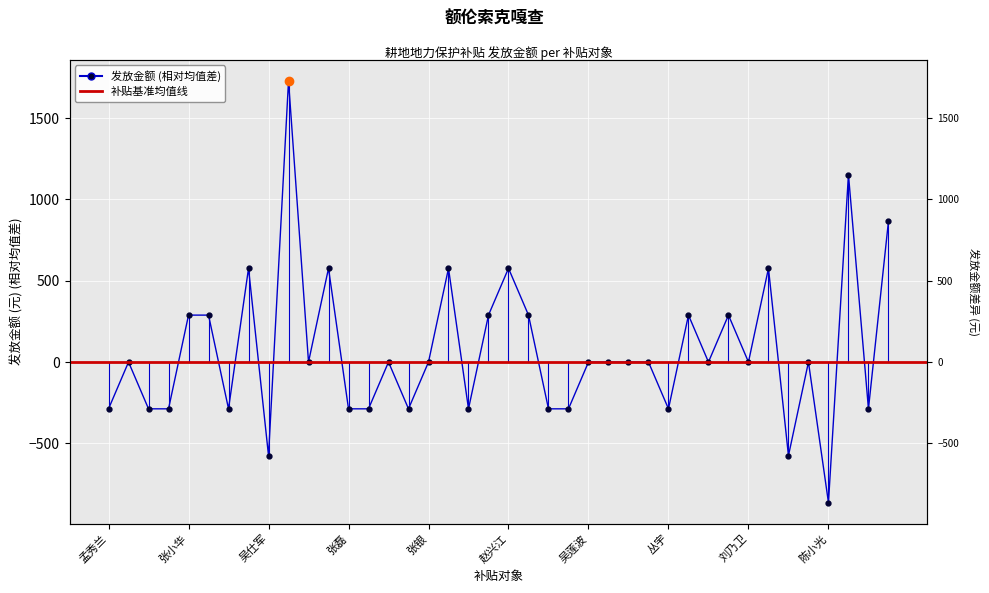

How many categories are shown in the chart?

40